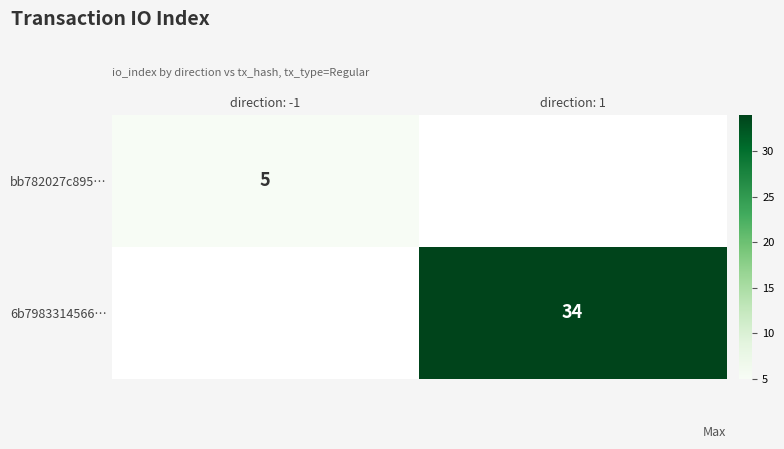

How many data points does each series have?

2